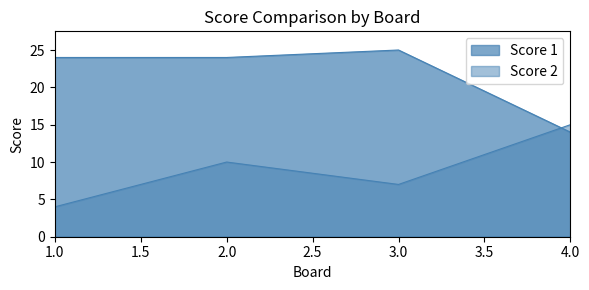

What is the average value of the Score 1 series?

22